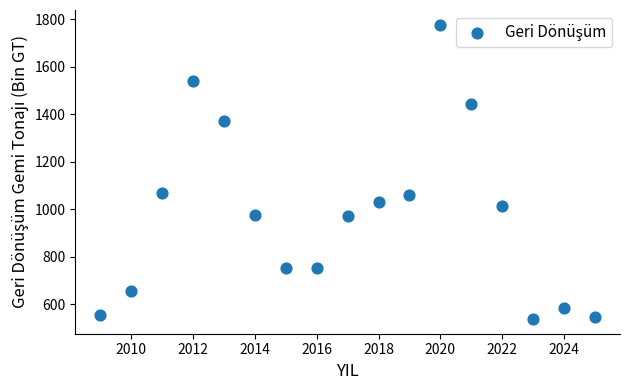

What is the range of Y values (max minus min)?

1237.0